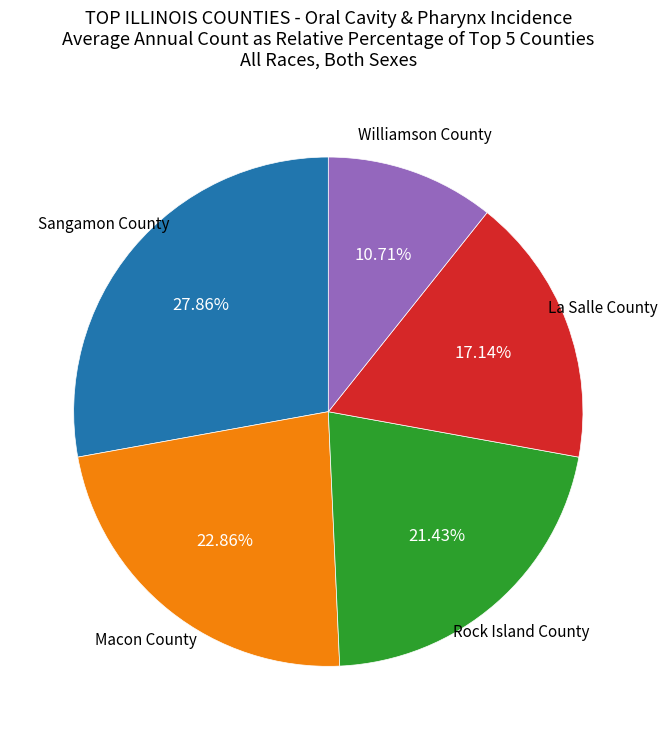

Does any single category account for the majority?

No